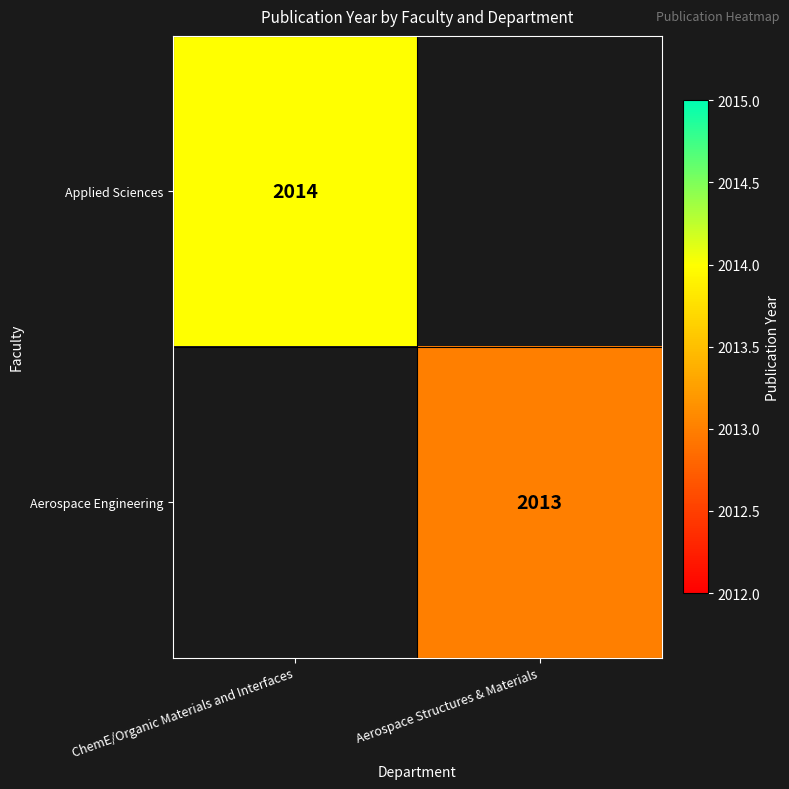

The Aerospace Engineering series shows 2013 at Aerospace Structures & Materials. True or false?

True